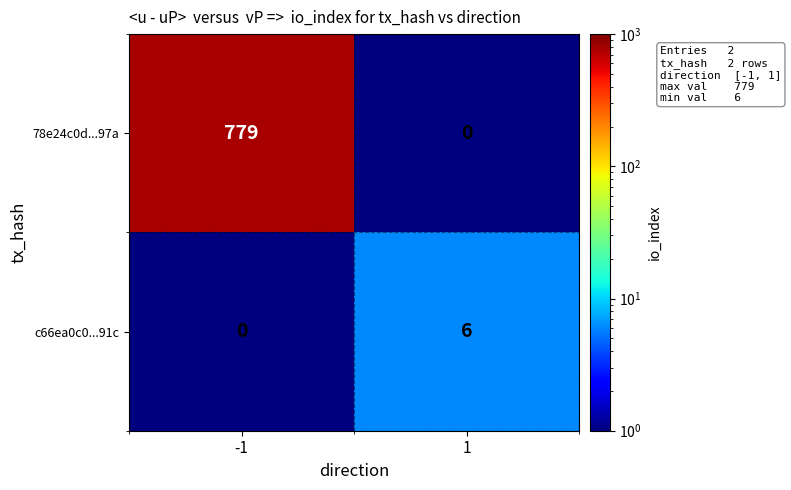

Rank the series by their maximum value, from lowest to highest.

c66ea0c0...91c, 78e24c0d...97a